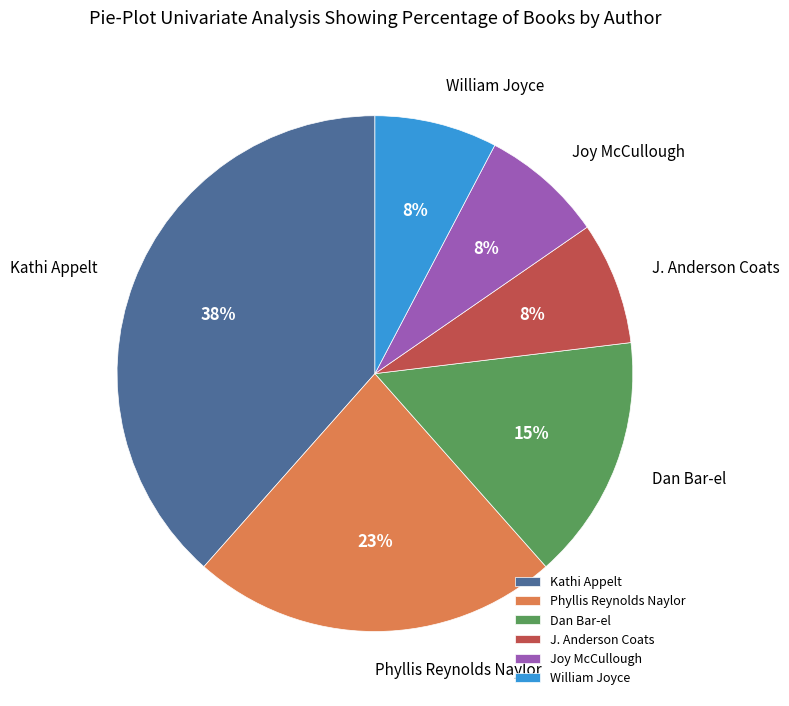

Do Dan Bar-el and Joy McCullough together represent more than half of the pie?

No